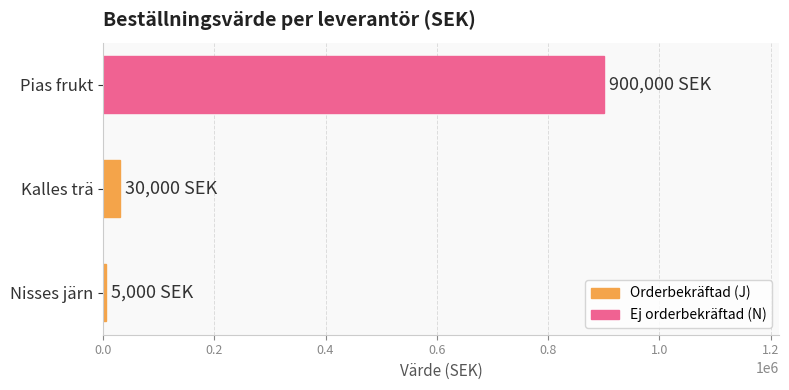

What is the difference between the maximum and second lowest values?

870000